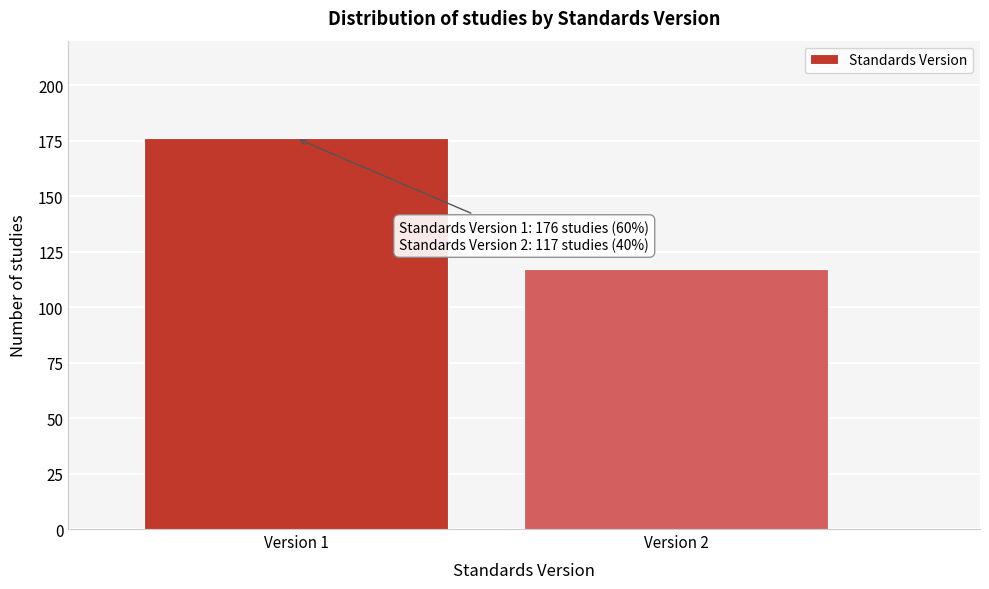

Reading right to left, extract all data points from this chart.

117	176